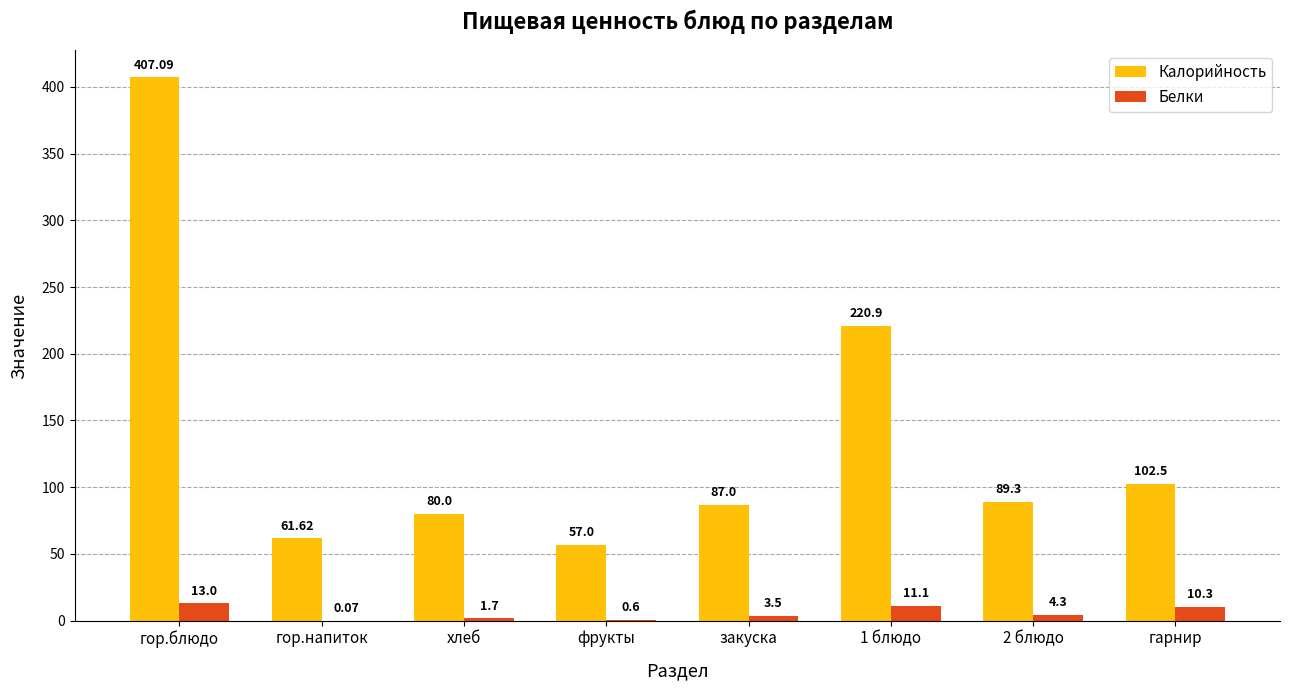

The Калорийность series shows 80.0 at хлеб. True or false?

True